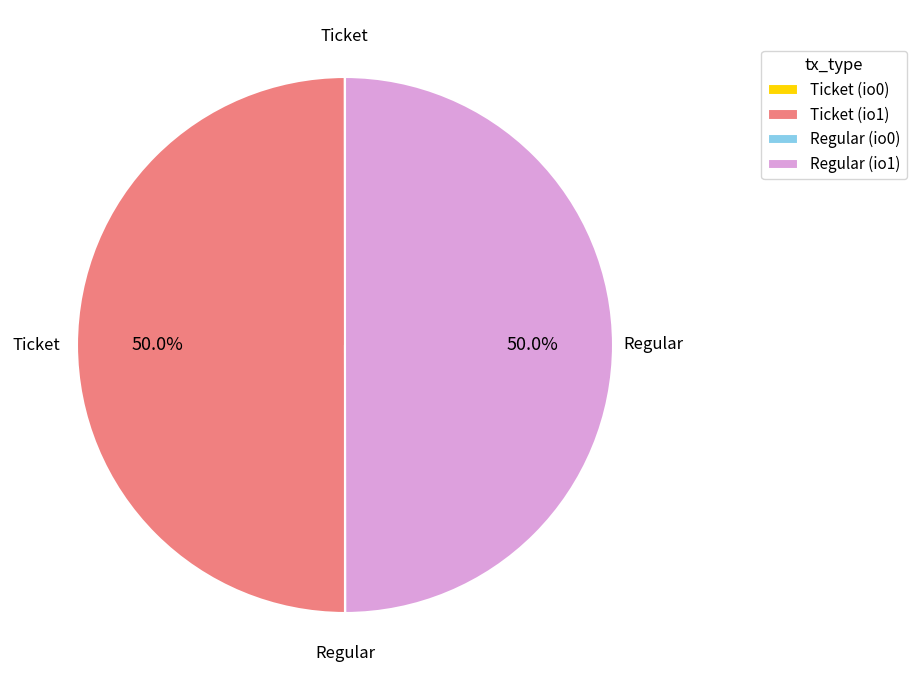

How much of the chart is everything except Ticket (io1)?

50.0%